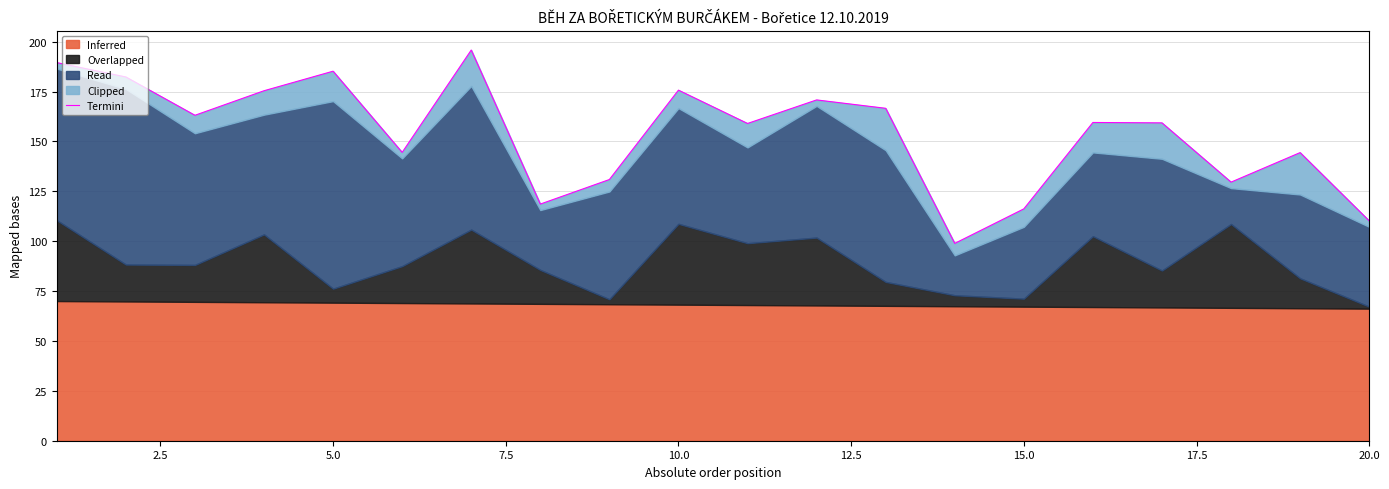

How many points are lower than both their immediate neighbors (excluding endpoints)?

6